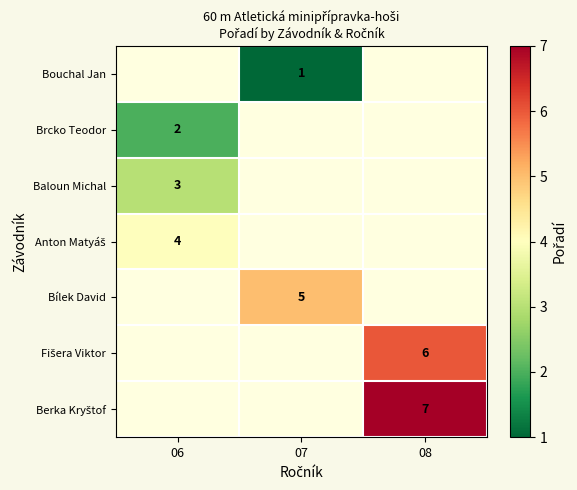

Count the number of data series in this chart.

7